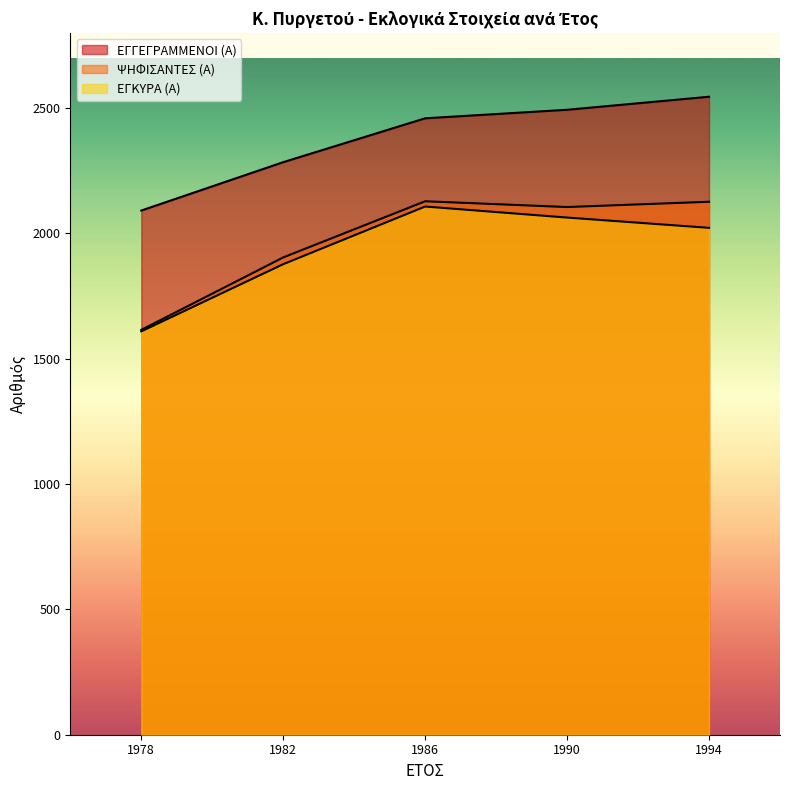

What are all the series names shown in the legend?

ΕΓΓΕΓΡΑΜΜΕΝΟΙ (Α), ΨΗΦΙΣΑΝΤΕΣ (Α), ΕΓΚΥΡΑ (Α)